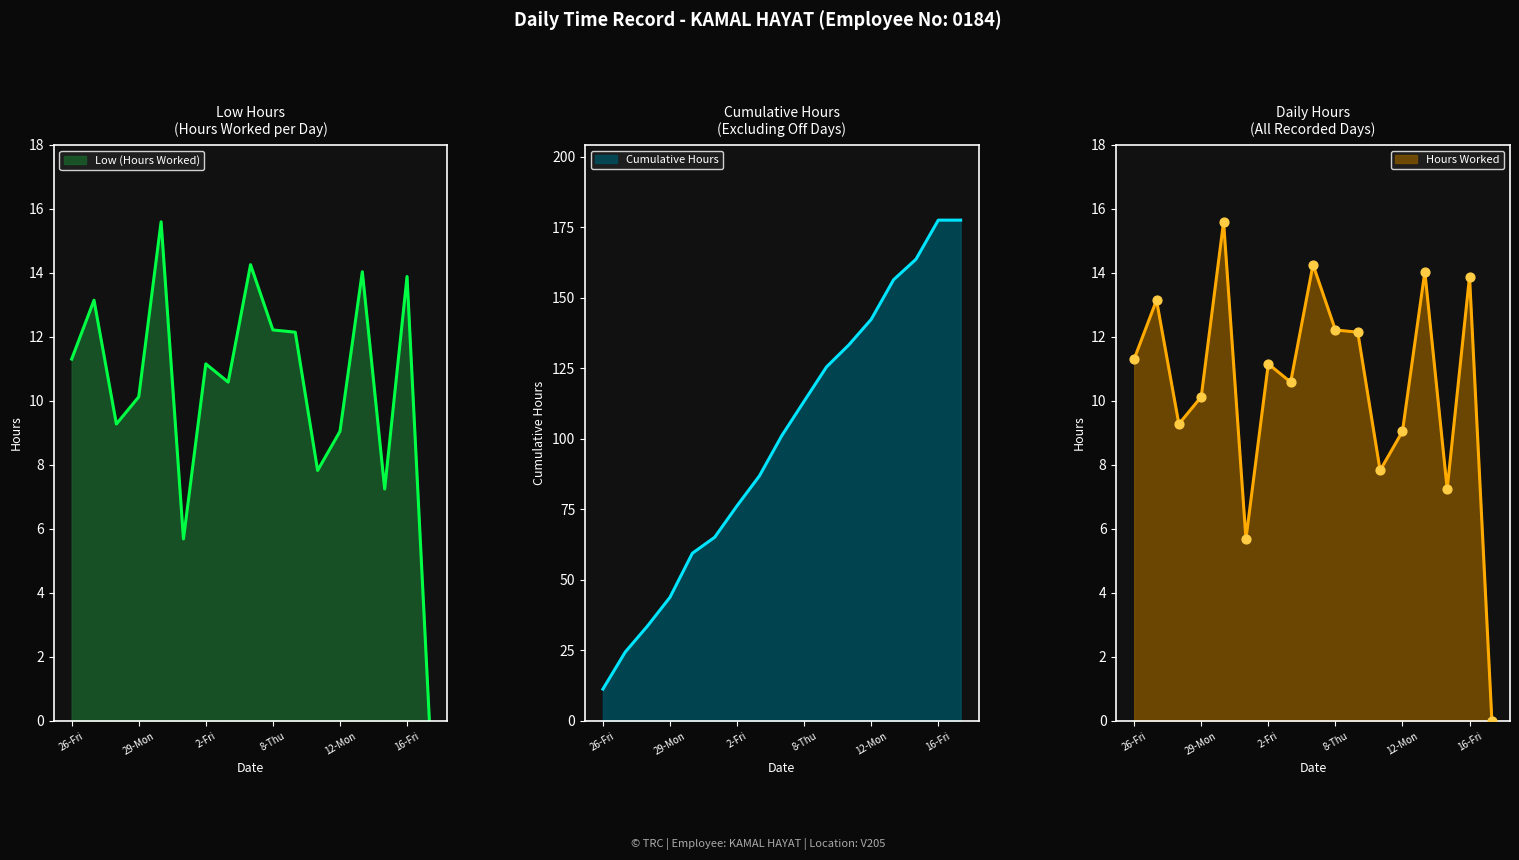

What is the change in value from 12-Mon to 14-Wed?

+5.0